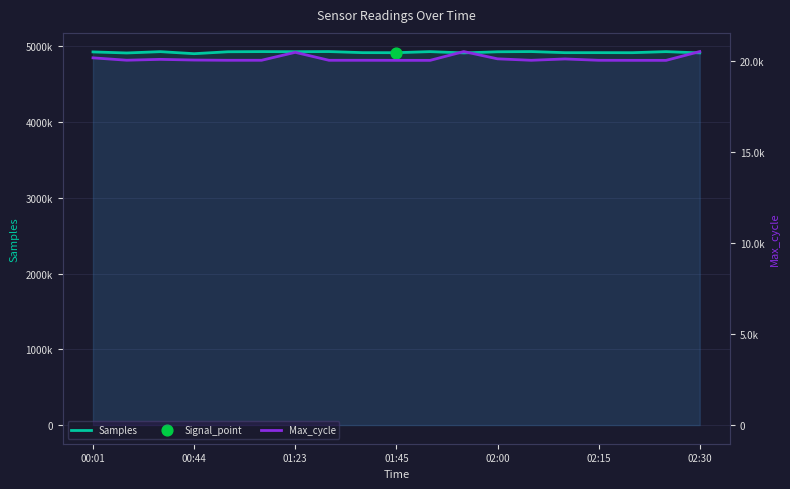

At how many categories does at least one series exceed 3889962?

19